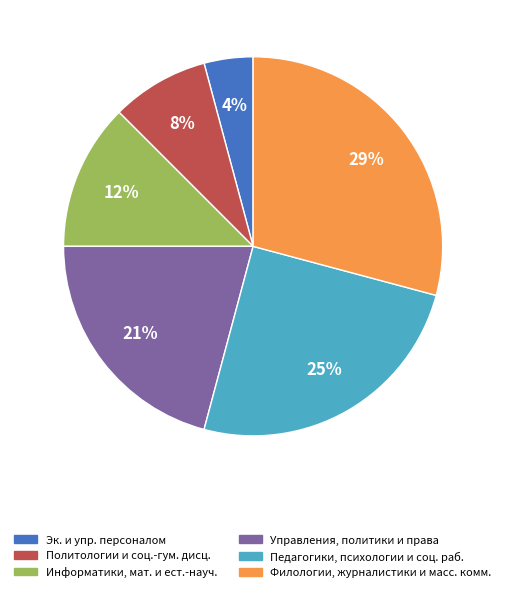

Is there any slice that represents more than half of the pie?

No